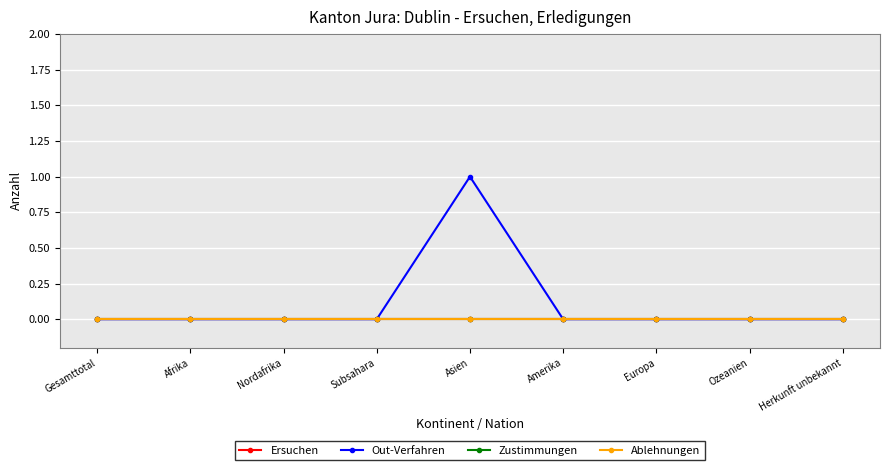

What is the label of the 3rd point from the left?

Nordafrika